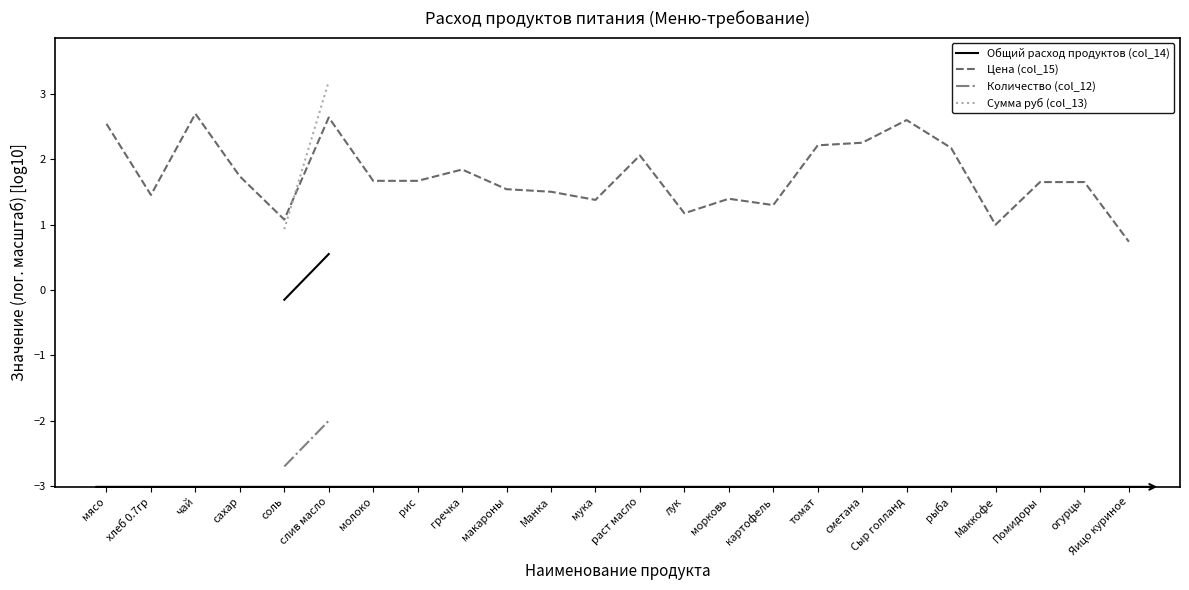

Is it true that Цена (col_15) equals 1.4 at мука?

True